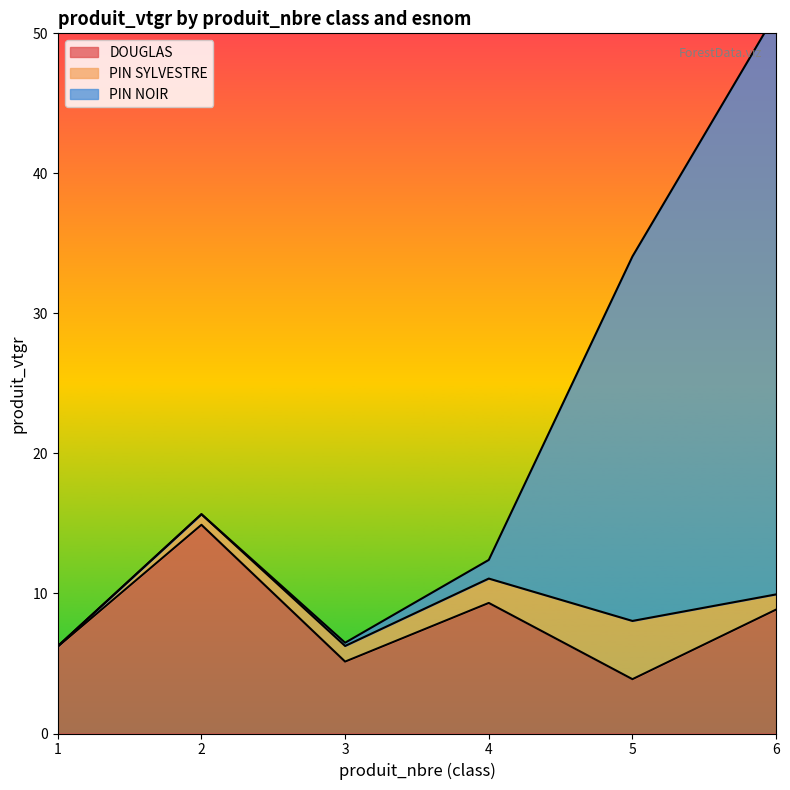

True or false: PIN NOIR and DOUGLAS cross at least once.

False